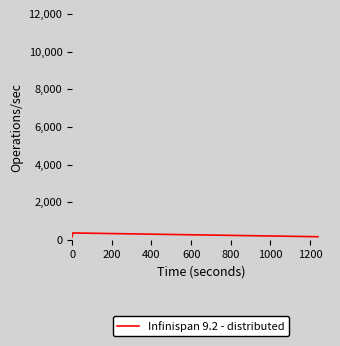

What is the average value?

233